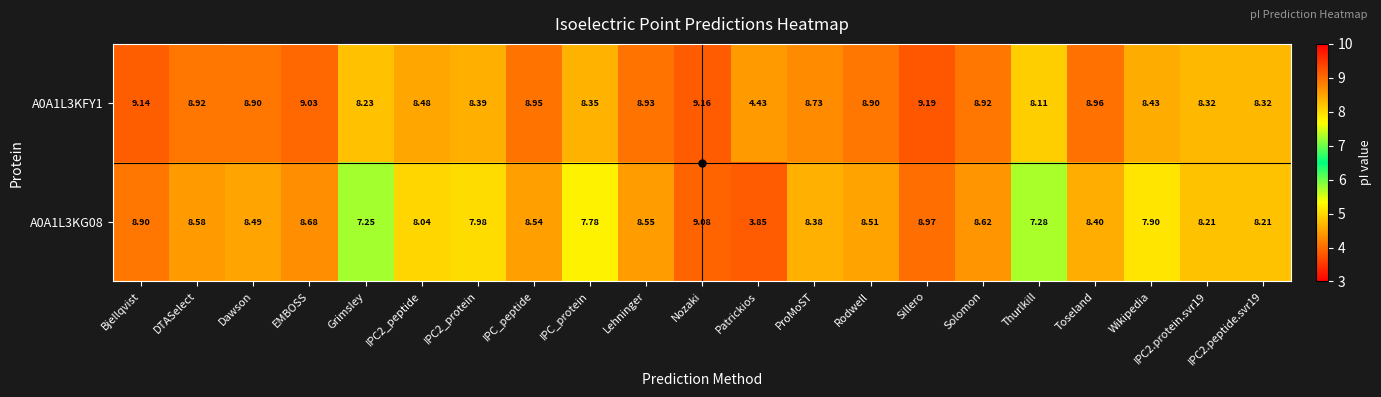

Which category has the lowest value across all series?

Patrickios